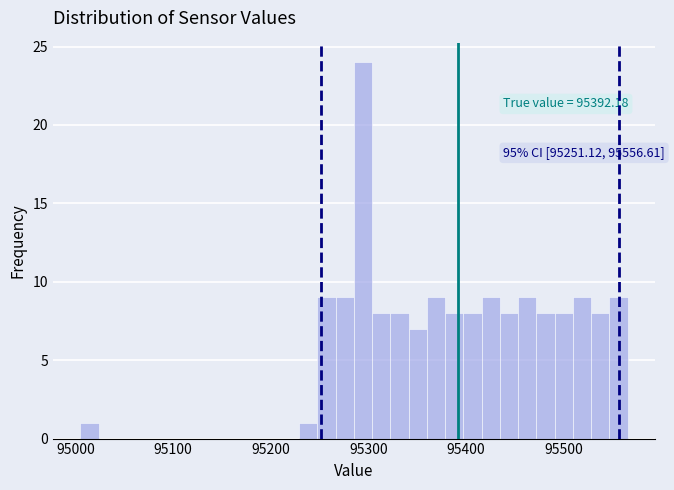

Read against the x-axis, roughly where is the centre of the tallest bar?

95290